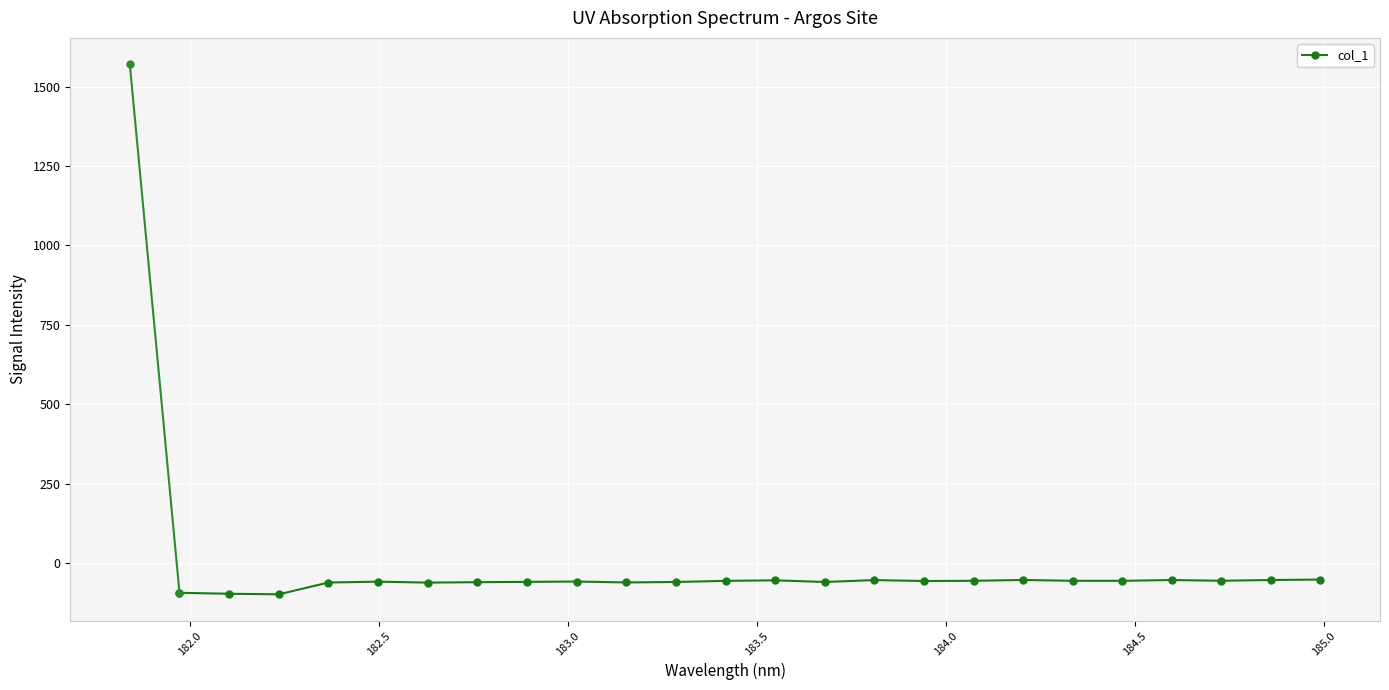

How many distinct data groups are displayed?

1